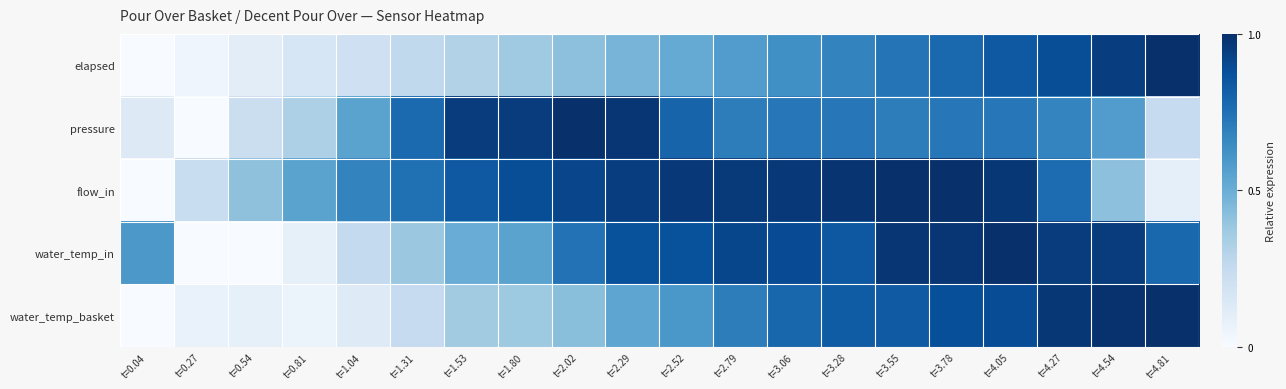

Between t=2.52 and t=4.81, which is larger?

t=4.81